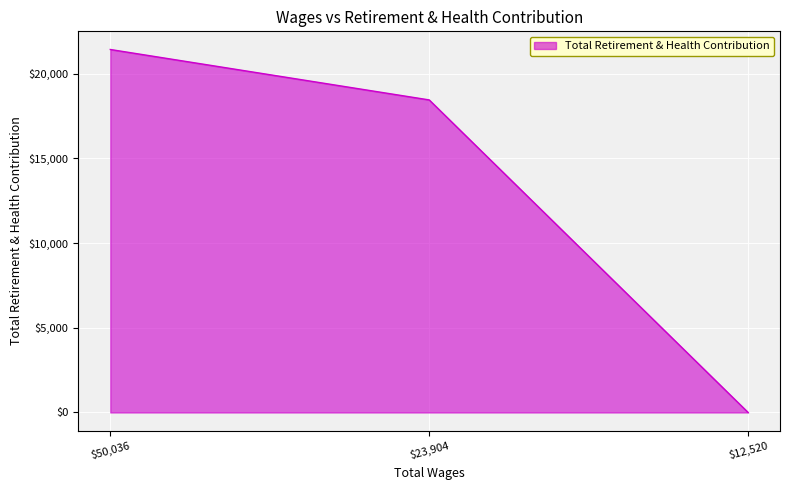

At which label does the data first exceed 18444?

$50,036